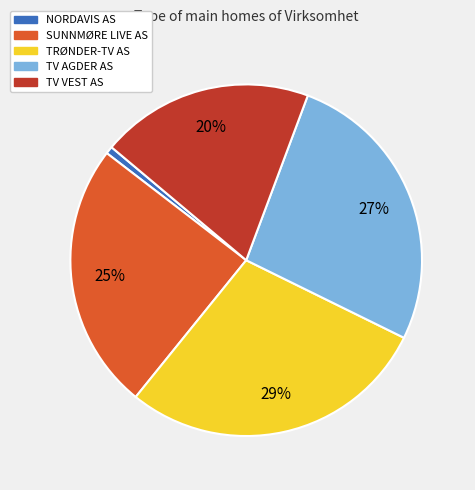

Is there any slice that represents more than half of the pie?

No